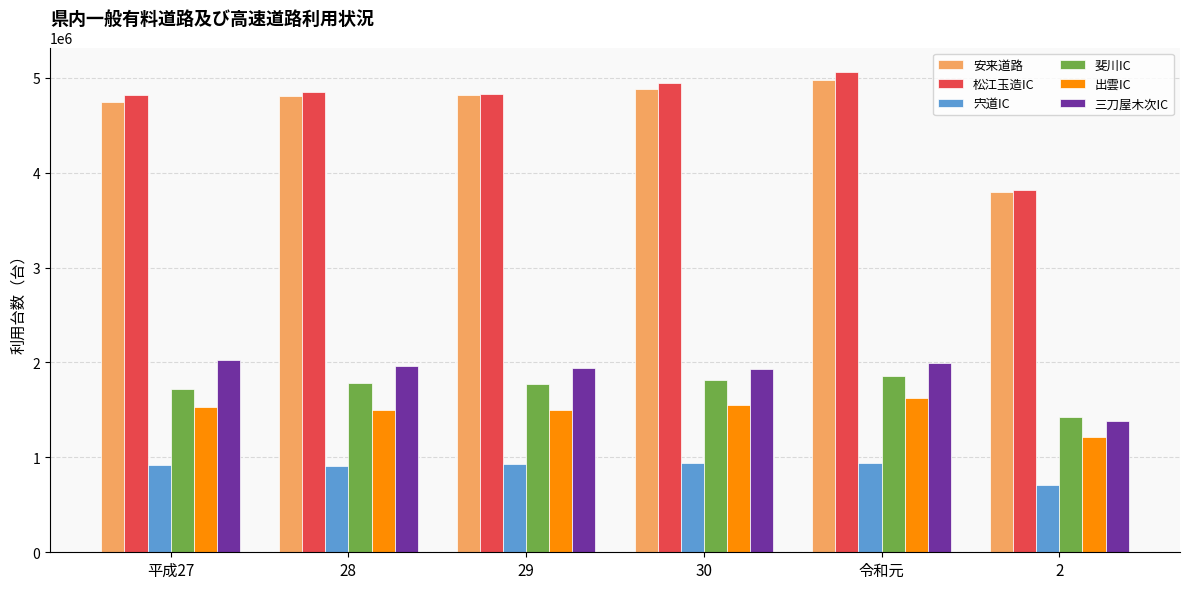

The 安来道路 series shows 6552495 at 2. True or false?

False